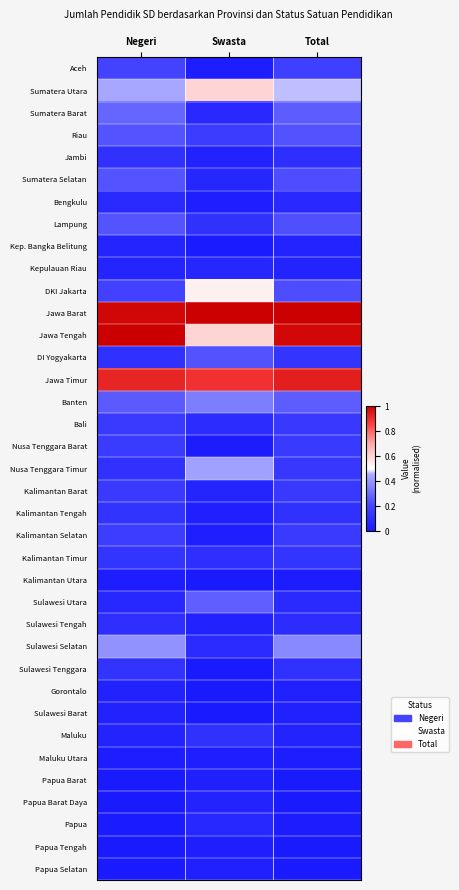

What is the total value across all series at Total?

7.2